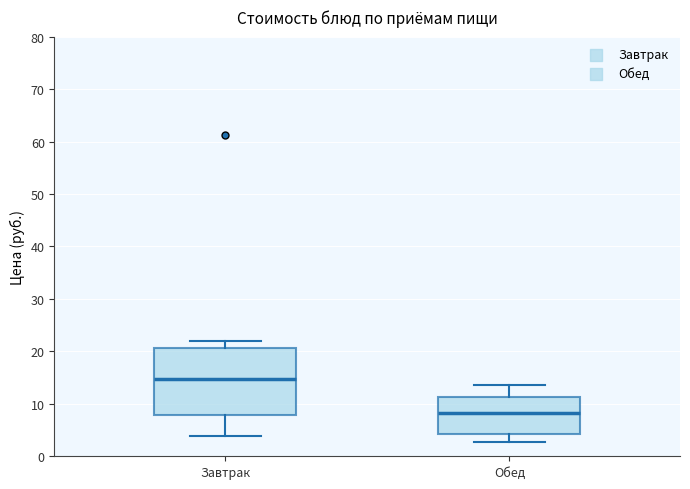

Reading left to right, read every box against the y-axis: the position of its median line, the range the box covers, and the ends of its whiskers. The values are not printed on the chart, so give them approximately, as read against the axis.

Завтрак: median 15, box 8 to 21, whiskers 4 to 22
Обед: median 8, box 4 to 11, whiskers 3 to 14